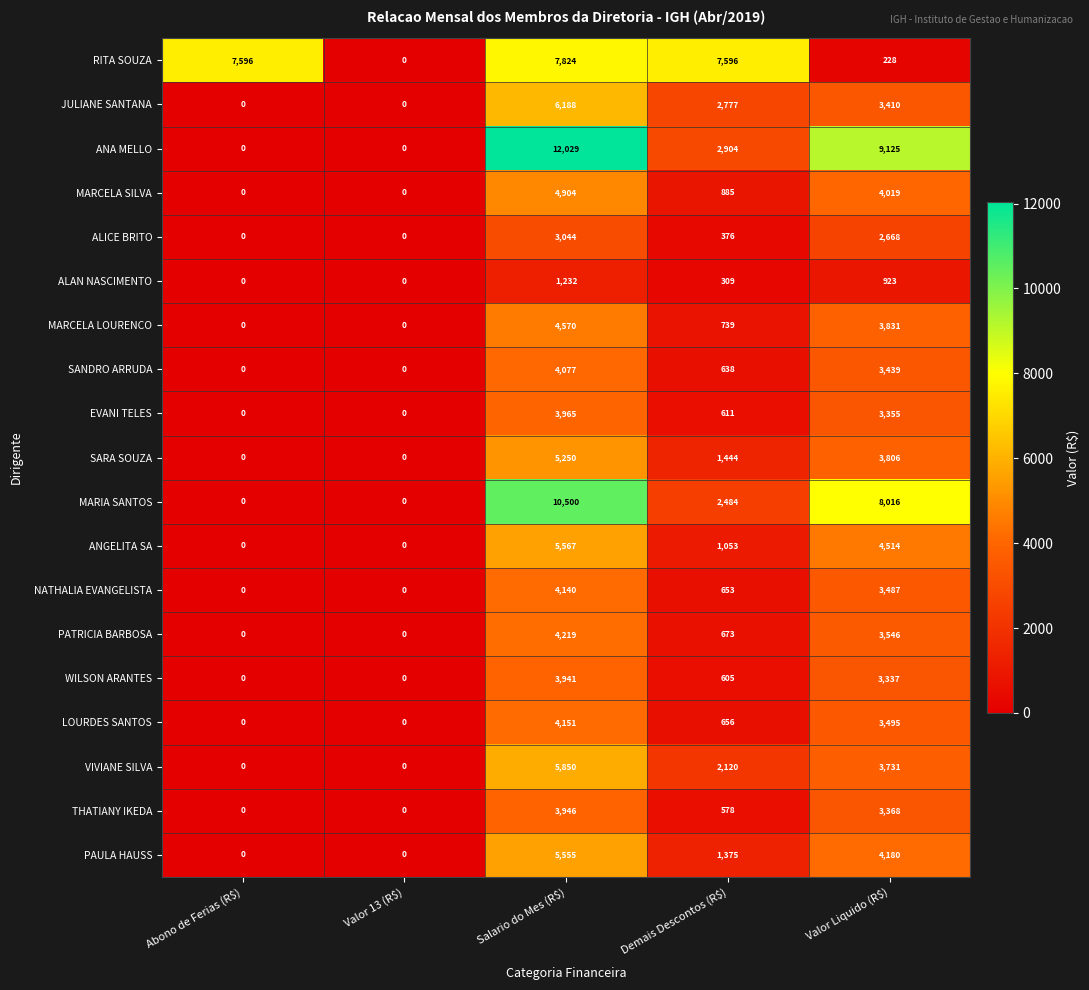

What is the total value across all series at Salario do Mes (R$)?

100952